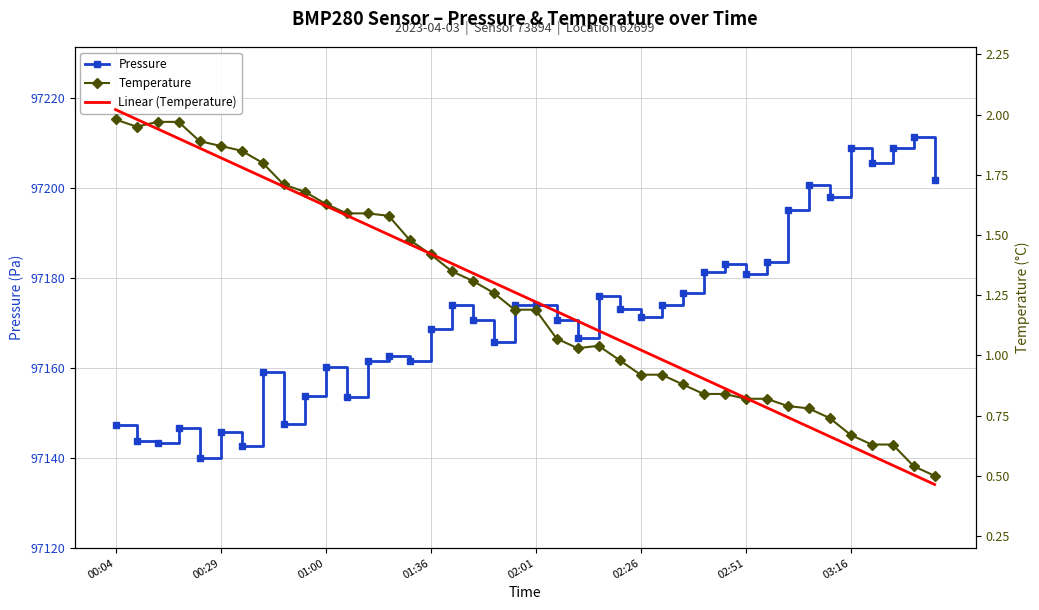

Which series changed the most between 14 and 29?

Pressure